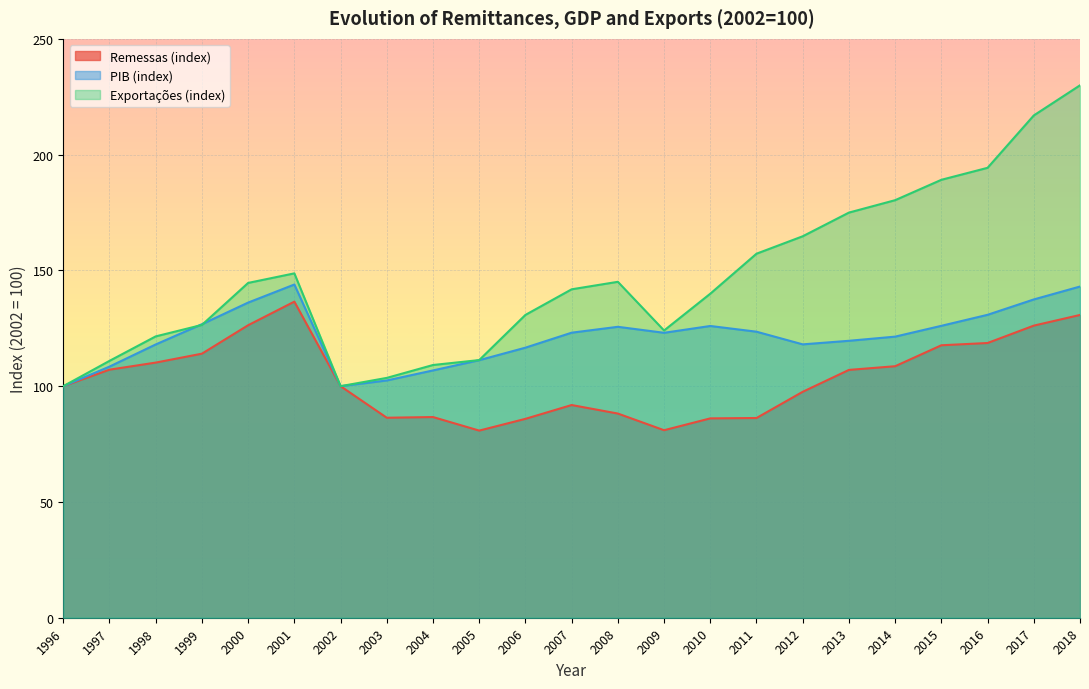

What is the spread (max minus min) of values at 2009?

43.1